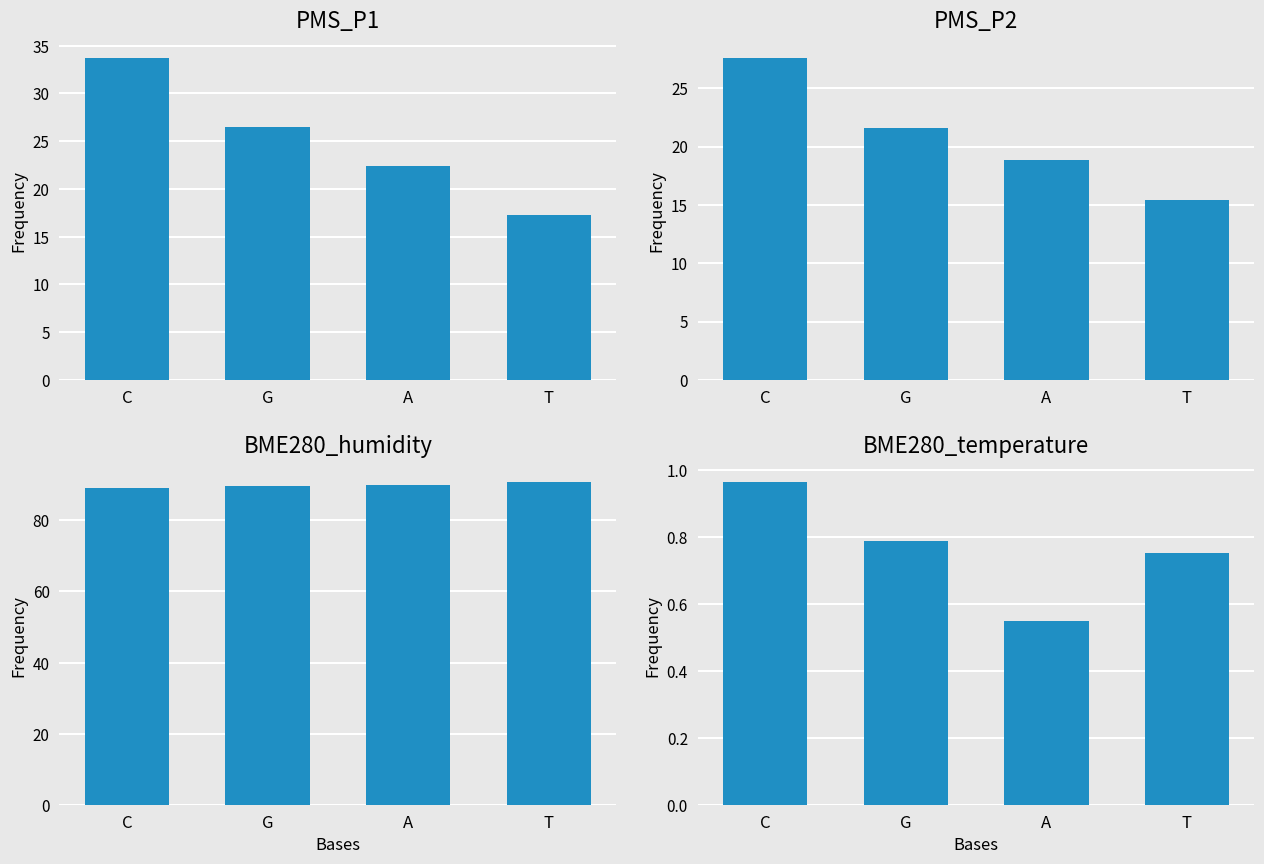

The value of PMS_P2 at C is 13.5. True or false?

False